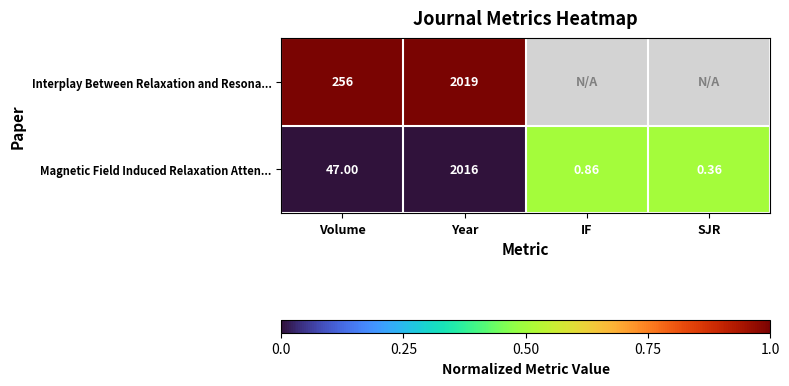

Rank the series at Year from highest to lowest value.

Interplay Between Relaxation and Resona..., Magnetic Field Induced Relaxation Atten...